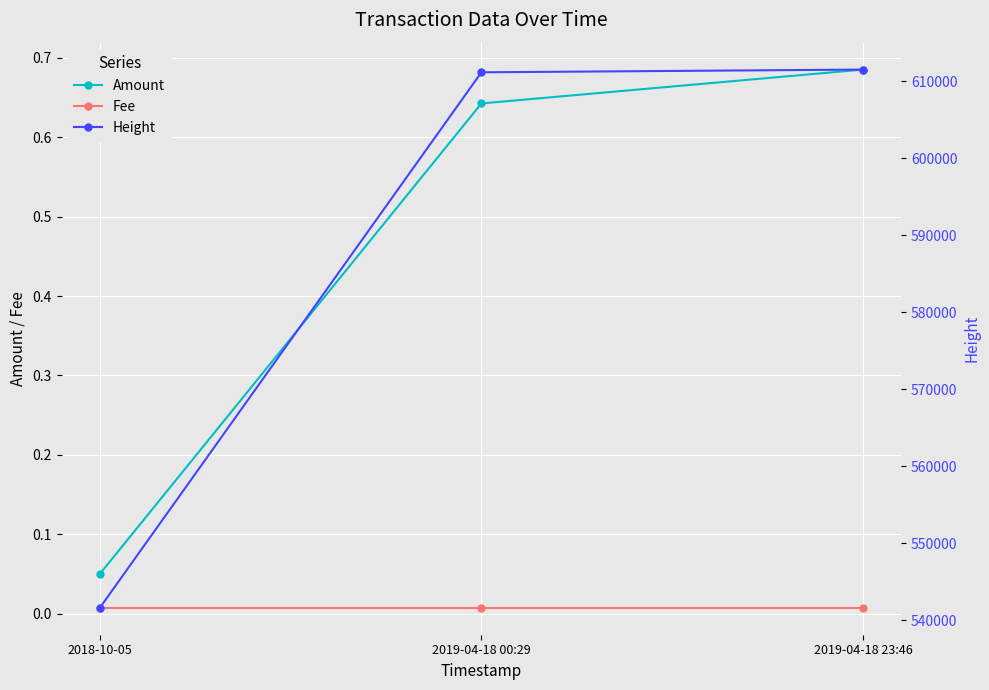

Reading right to left, what are all the values shown in this chart?

Amount: 2019-04-18 23:46=0.7	2019-04-18 00:29=0.6	2018-10-05=0.1
Fee: 2019-04-18 23:46=0.0	2019-04-18 00:29=0.0	2018-10-05=0.0
Height: 2019-04-18 23:46=611517.0	2019-04-18 00:29=611163.0	2018-10-05=541632.0